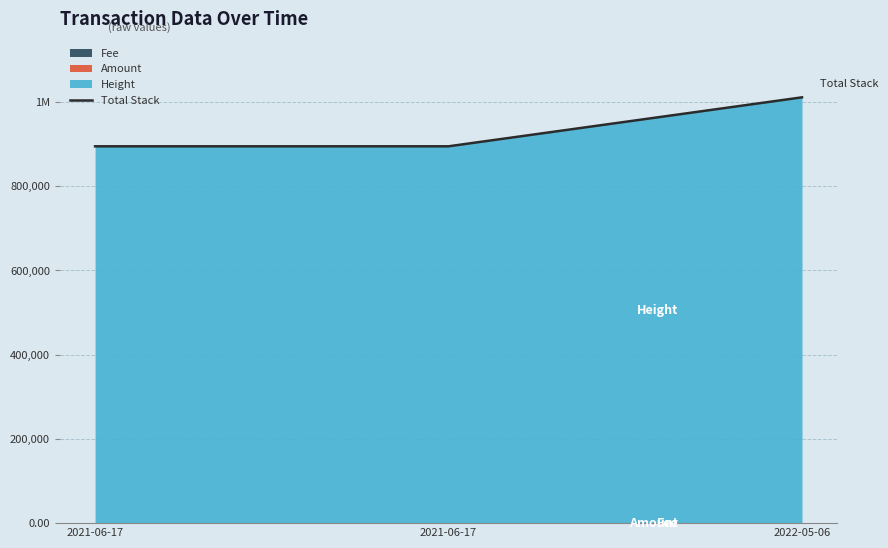

Count the number of values greater than 894909.

2